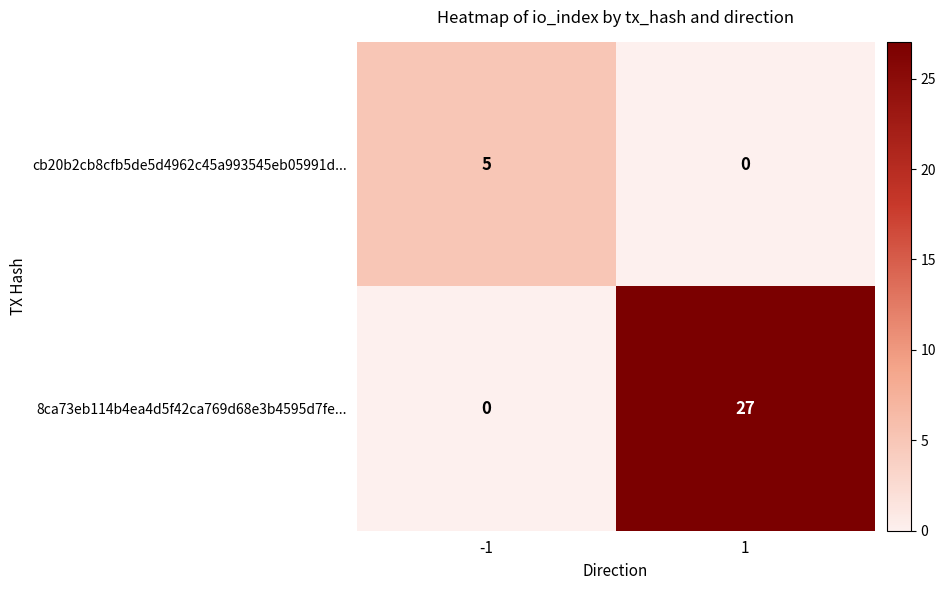

What is the difference between the 8ca73eb114b4ea4d5f42ca769d68e3b4595d7fe... values at 1 and -1?

27